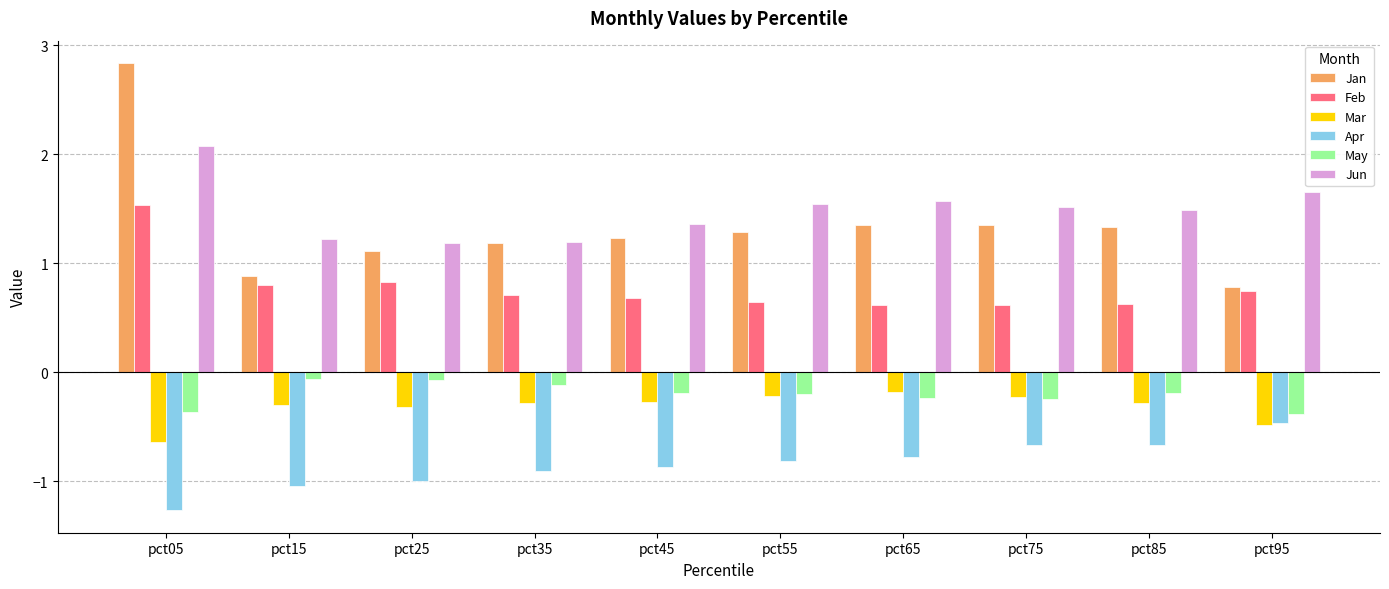

Rank the series by their maximum value, from lowest to highest.

Apr, Mar, May, Feb, Jun, Jan